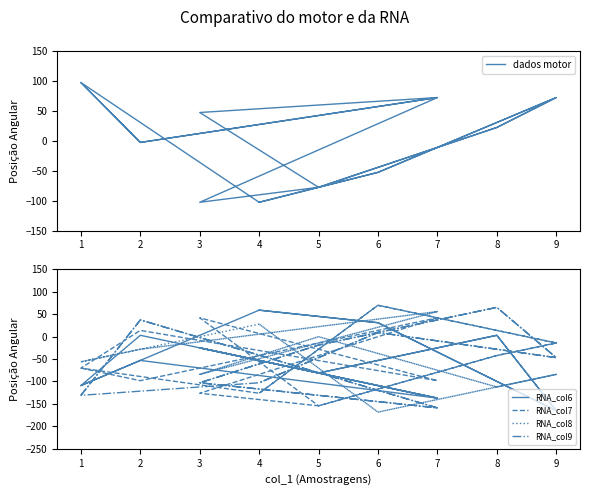

Which series has the largest total across all categories?

dados motor